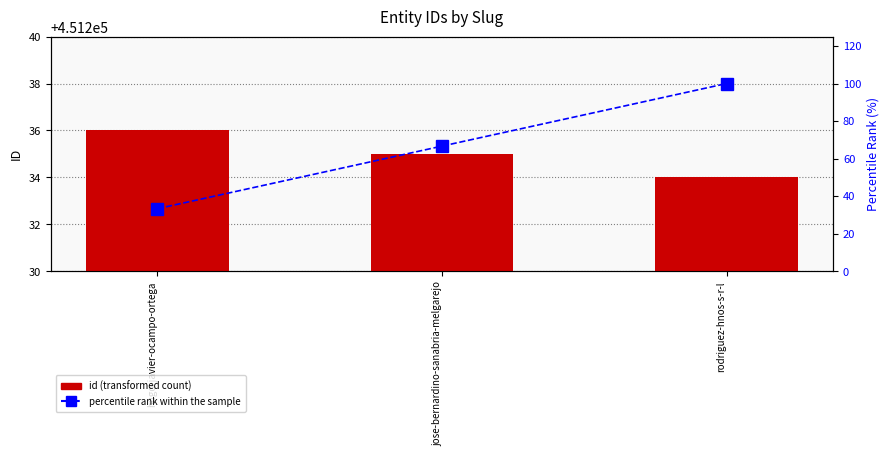

Read the percentile rank within the sample value at jose-bernardino-sanabria-melgarejo.

66.7